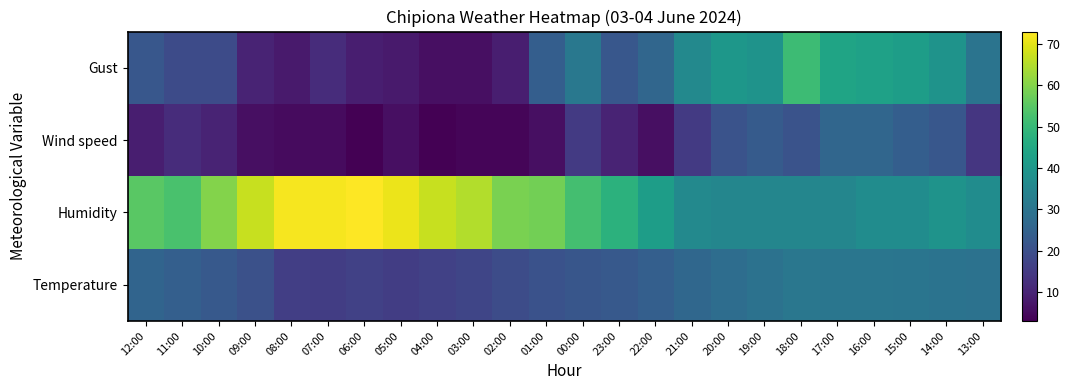

At which category is the sum across all series the highest?

18:00